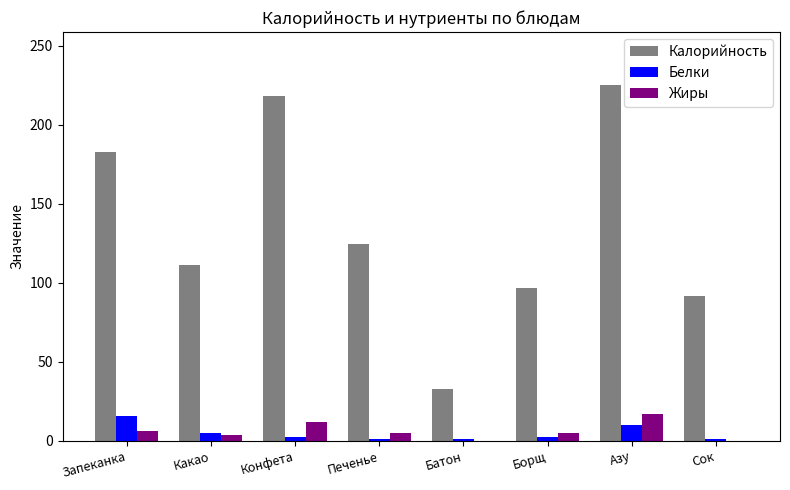

At which label does Жиры first exceed 5?

Запеканка